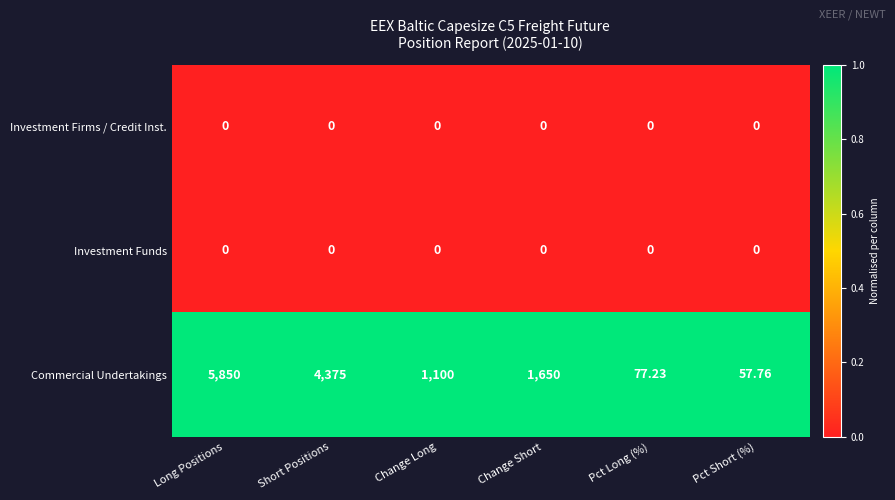

Which series changed the most between Long Positions and Pct Long (%)?

Commercial Undertakings